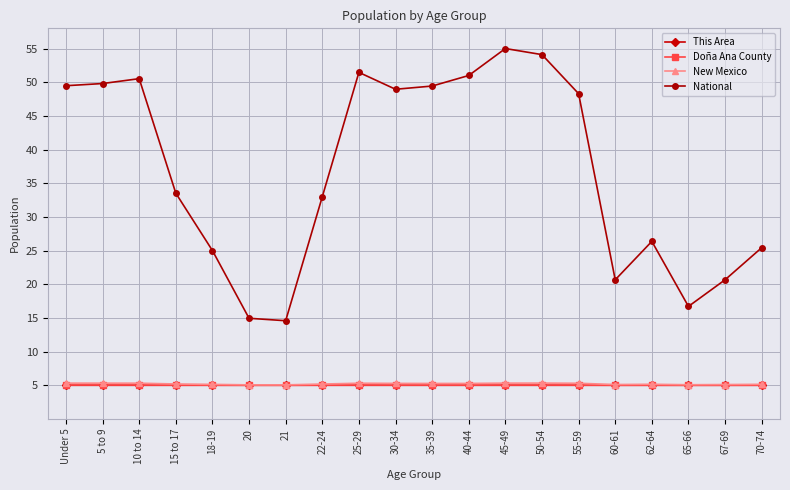

True or false: Doña Ana County and New Mexico intersect in this chart.

False